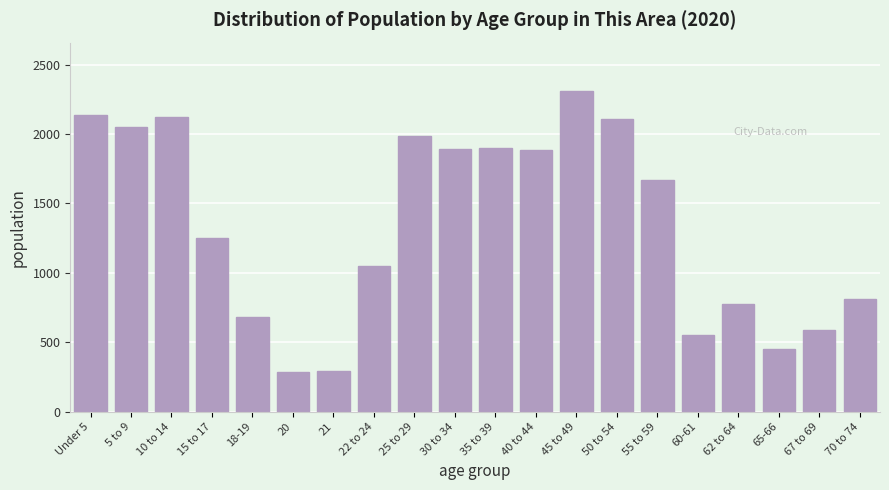

What is the smallest value displayed?

289